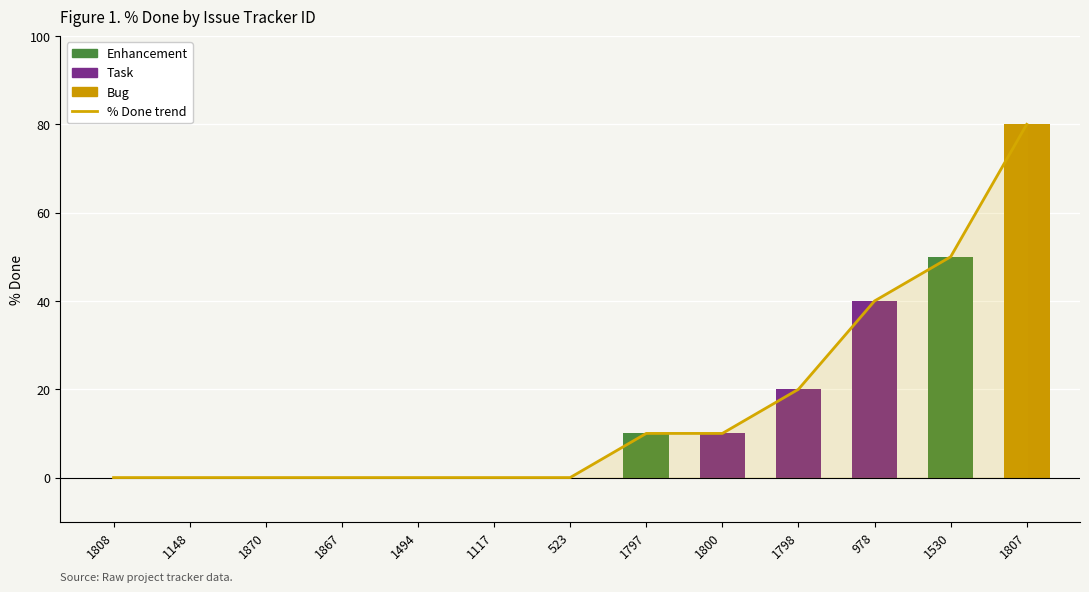

What is the maximum value shown in the chart?

80